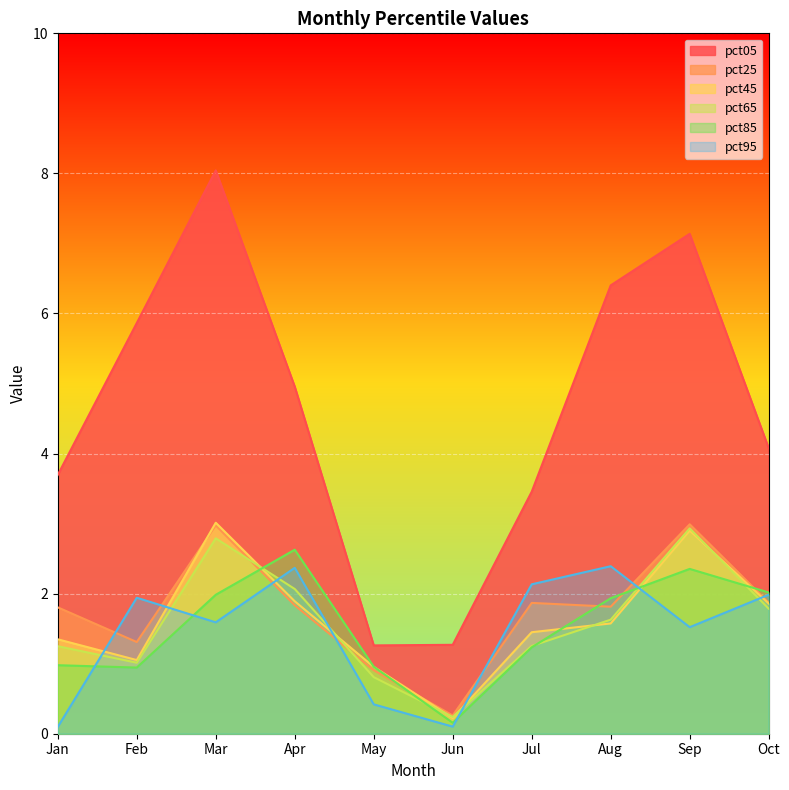

Reading left to right, extract all data points from this chart.

pct05: 3.7	5.9	8.0	5.0	1.3	1.3	3.5	6.4	7.1	4.1
pct25: 1.8	1.3	3.0	1.8	0.9	0.3	1.9	1.8	3.0	1.9
pct45: 1.3	1.1	3.0	1.9	1.0	0.2	1.4	1.6	2.9	1.9
pct65: 1.2	1.0	2.8	2.1	0.8	0.2	1.3	1.6	2.9	1.8
pct85: 1.0	0.9	2.0	2.6	1.0	0.2	1.2	1.9	2.4	2.0
pct95: 0.1	1.9	1.6	2.4	0.4	0.1	2.1	2.4	1.5	2.0